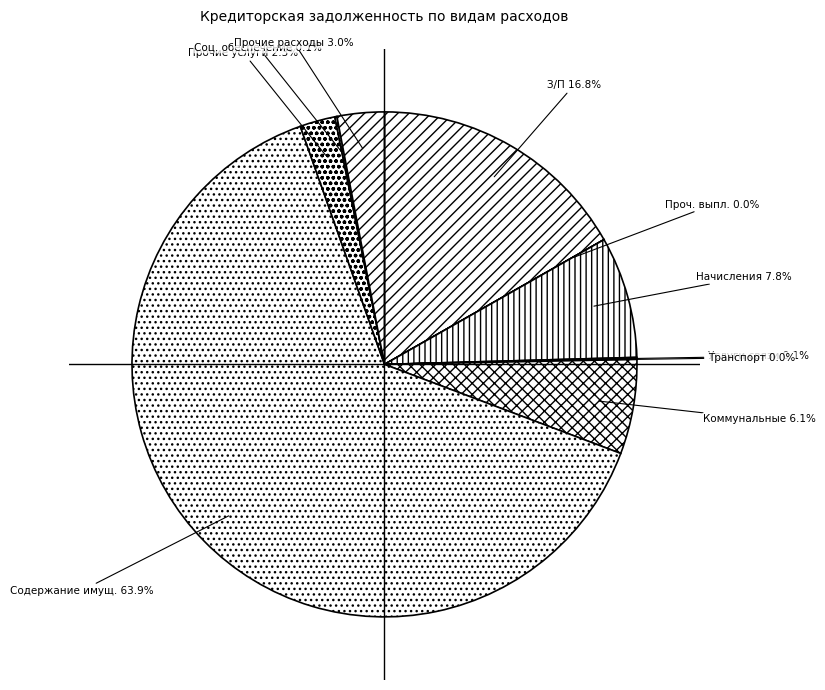

Count the number of slices in the pie.

10